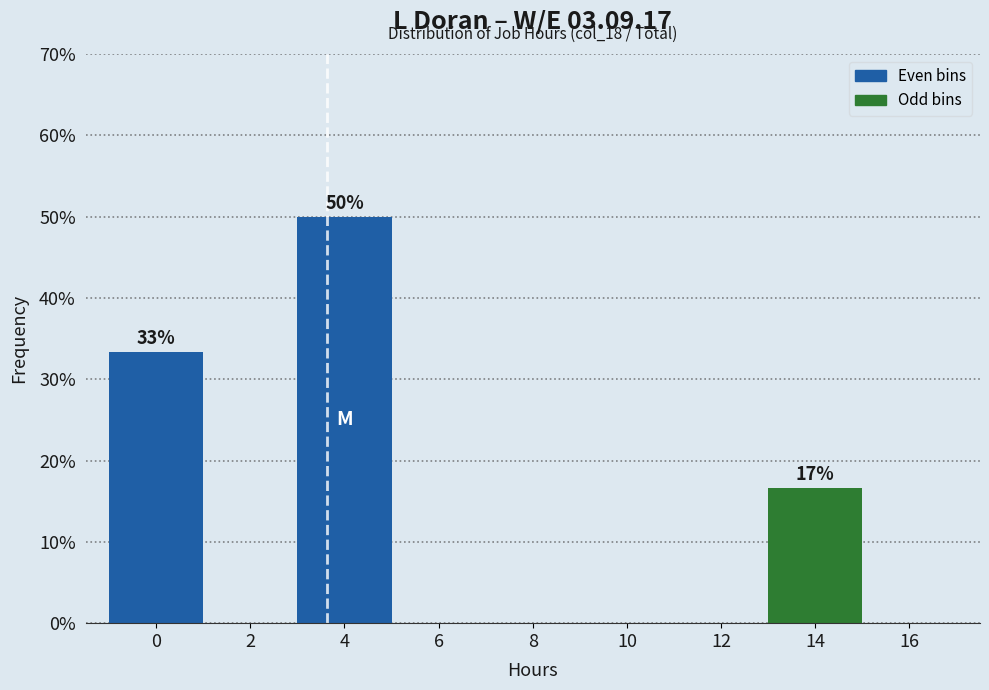

Reading left to right, what are all the values shown in this chart?

0=33.3	2=0.0	4=50.0	6=0.0	8=0.0	10=0.0	12=0.0	14=16.7	16=0.0